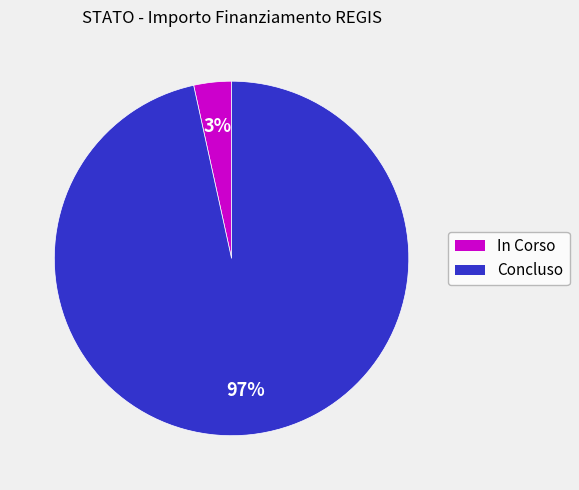

Is it true that In Corso is 3% of the pie?

True